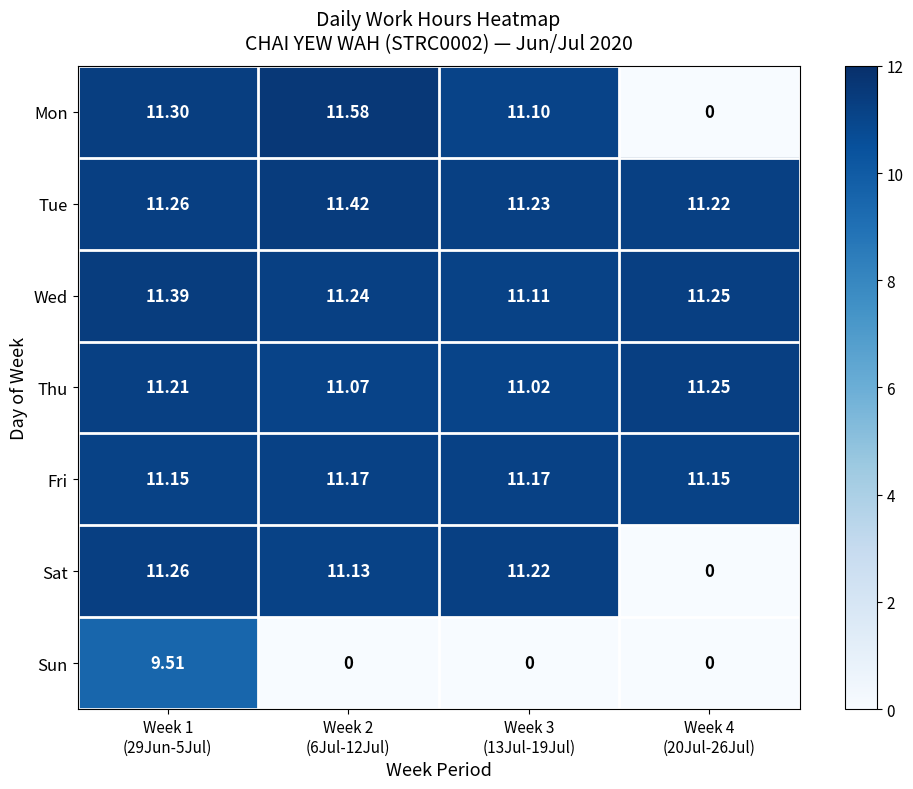

Which series has the largest range (max minus min)?

Mon